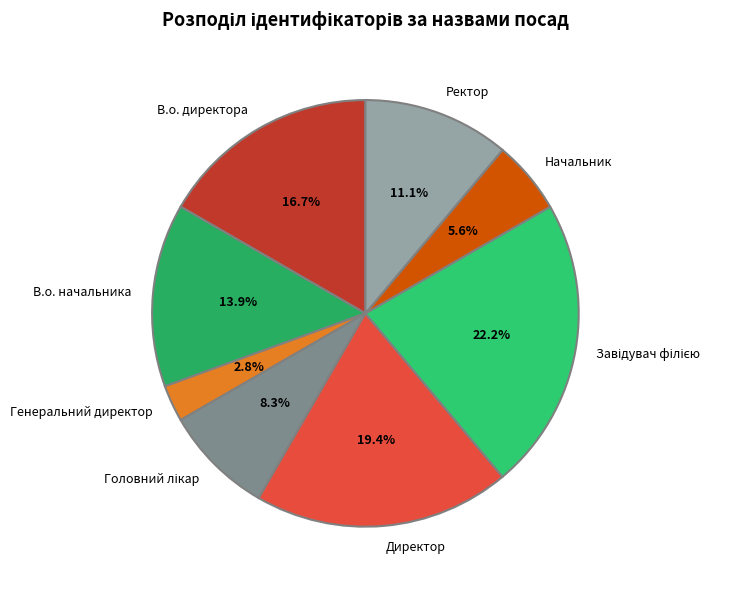

Is there any slice that represents more than half of the pie?

No